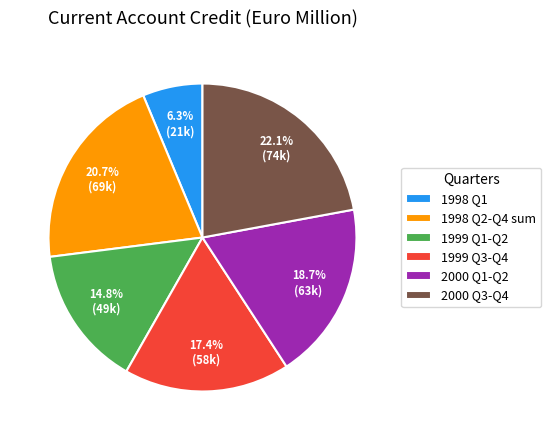

Combined, do 1999 Q3-Q4 and 1998 Q1 account for over 50%?

No